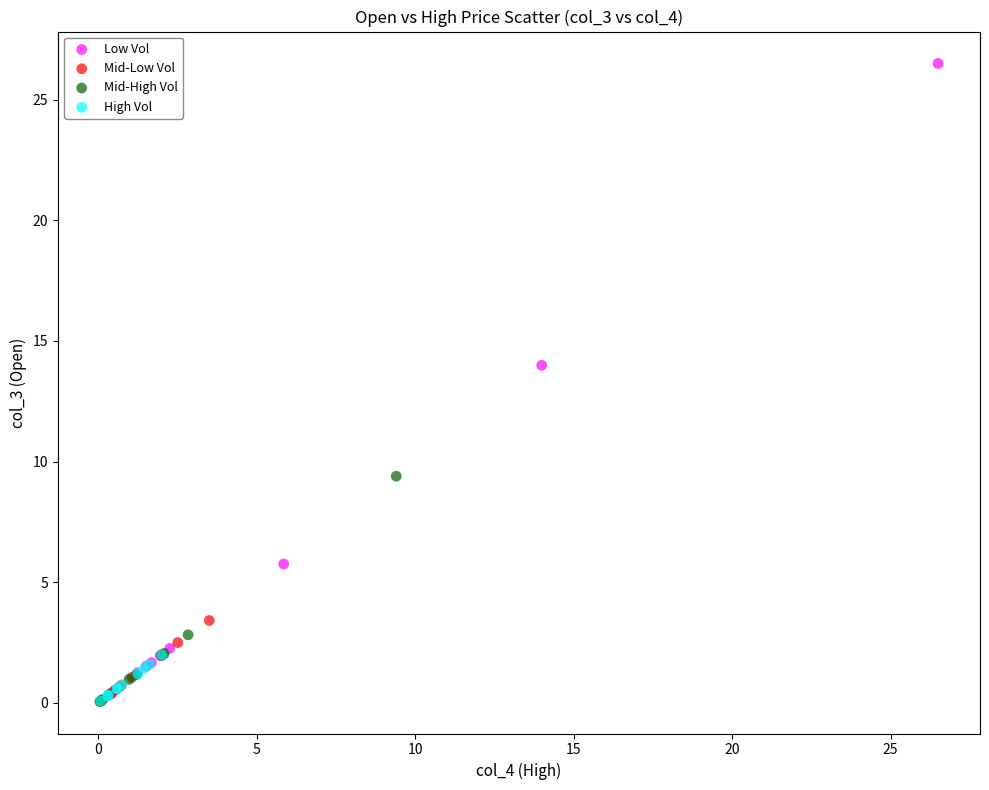

Which series has the widest spread of Y values?

Low Vol